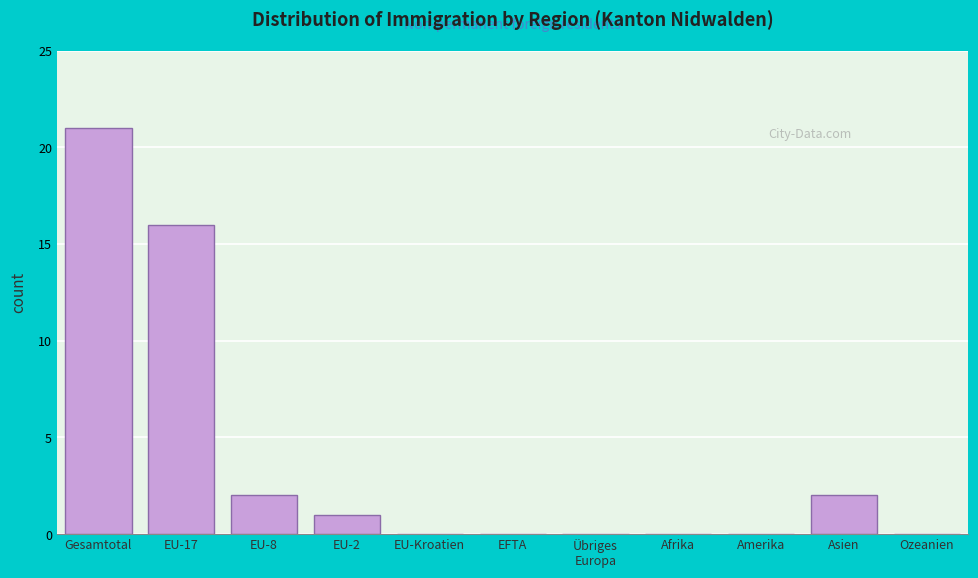

Which category has the highest value across all series?

Gesamtotal